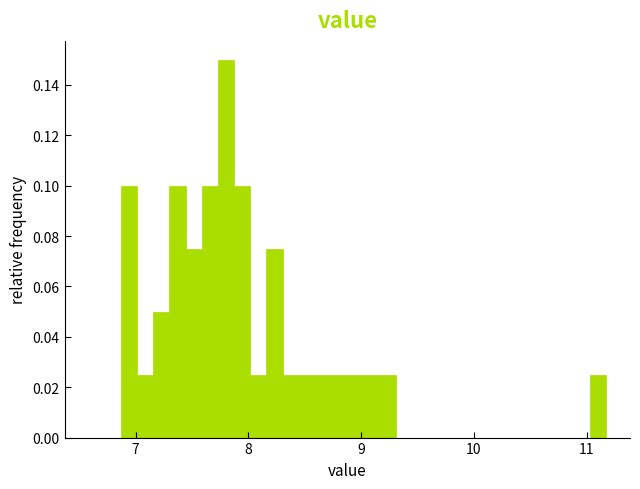

Read against the x-axis, roughly where is the centre of the tallest bar?

7.8